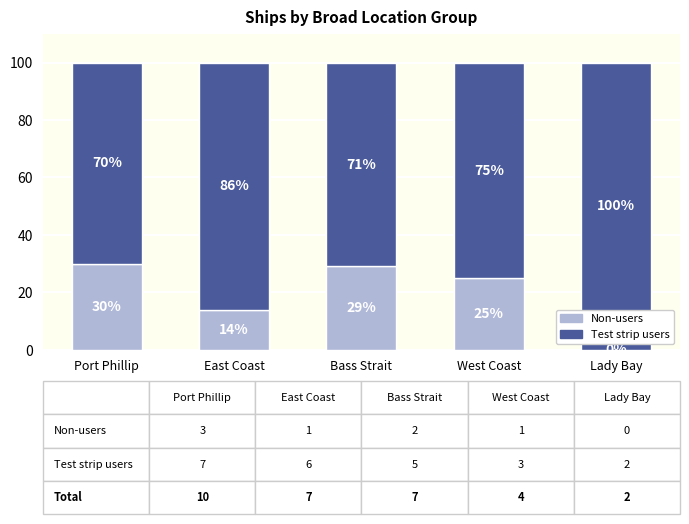

Does the chart contain stacked bars?

Yes